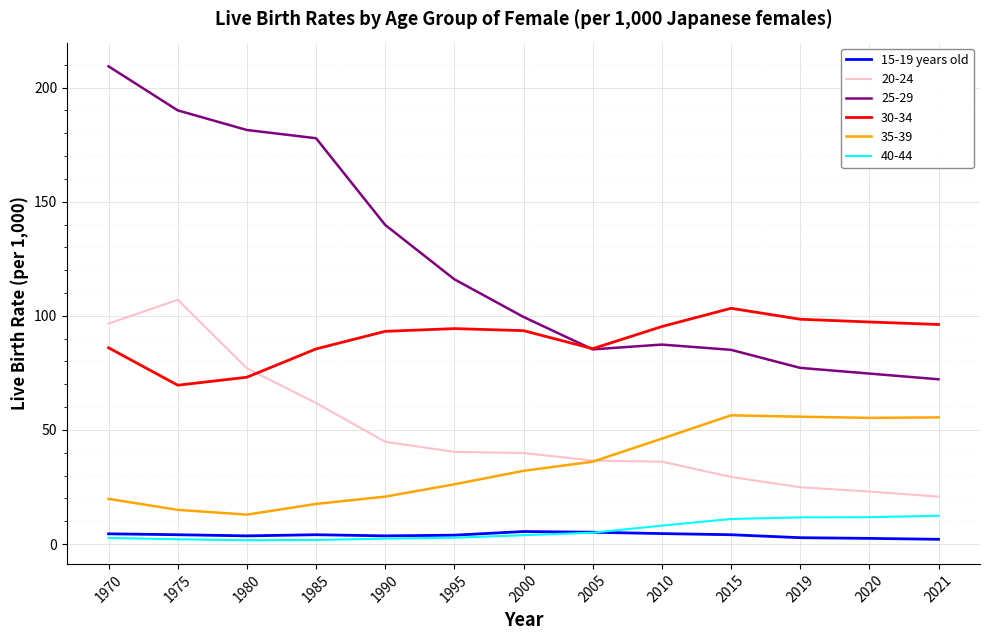

True or false: 30-34 has a value of 73.1 at 1980.

True